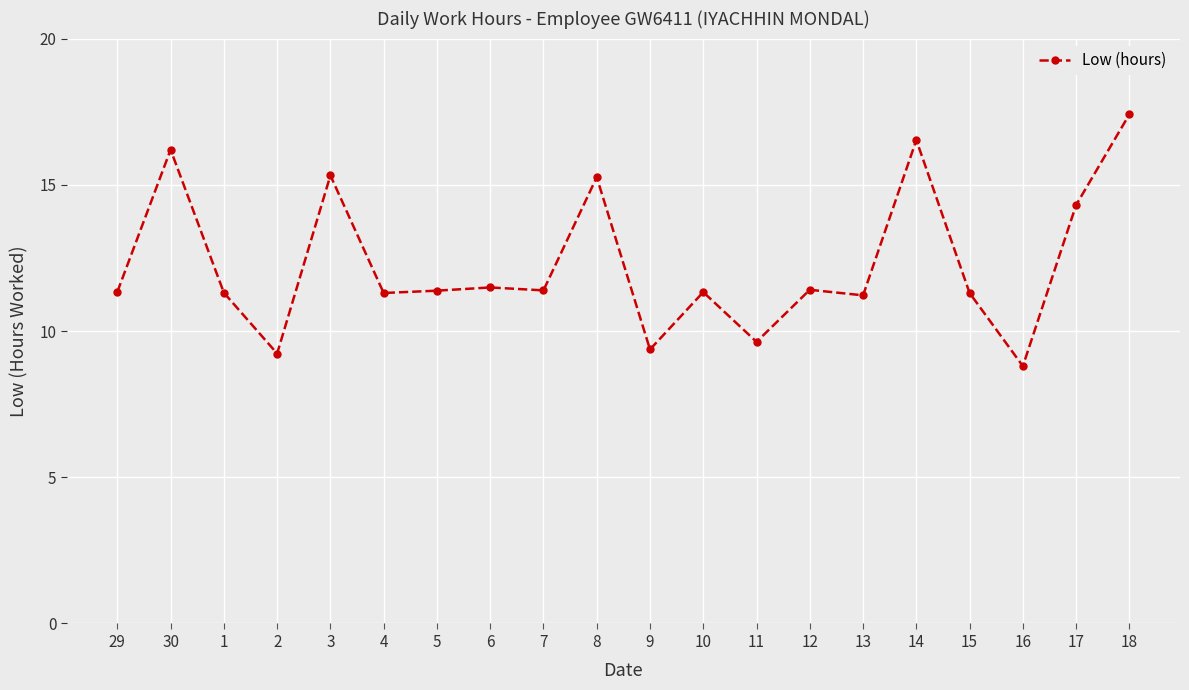

Where is the first local minimum?

2